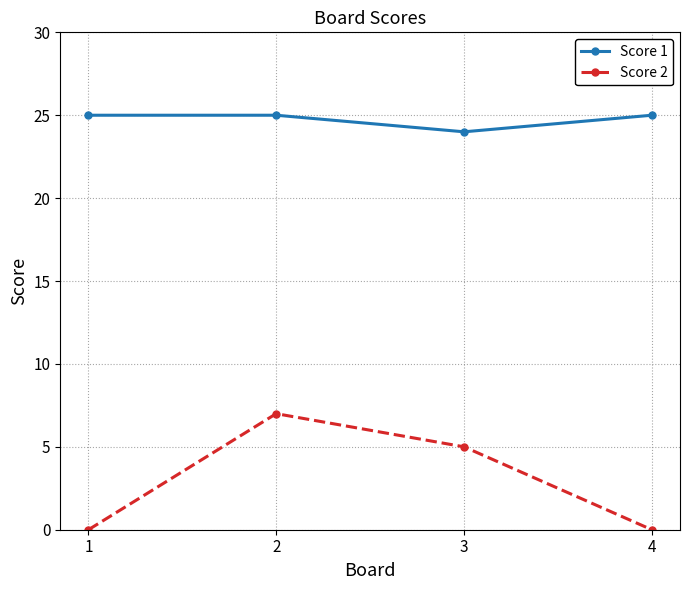

How many distinct data groups are displayed?

2